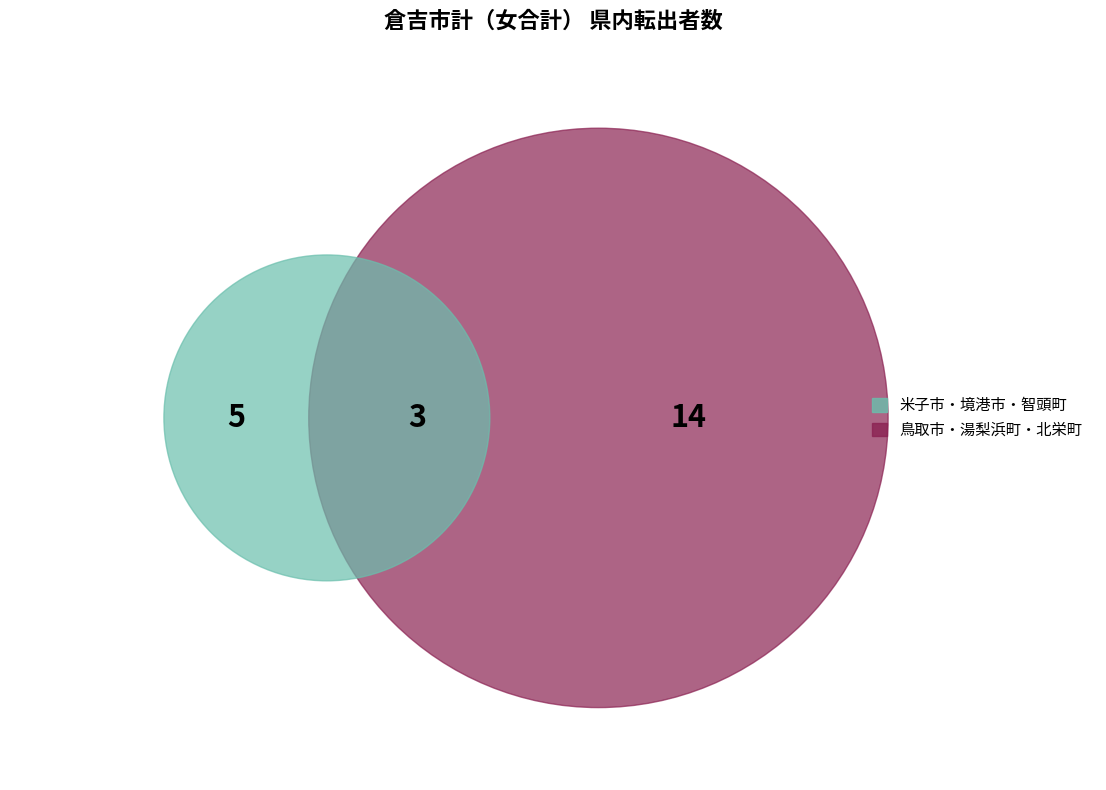

The 智頭町 slice represents 1% of the pie. True or false?

False